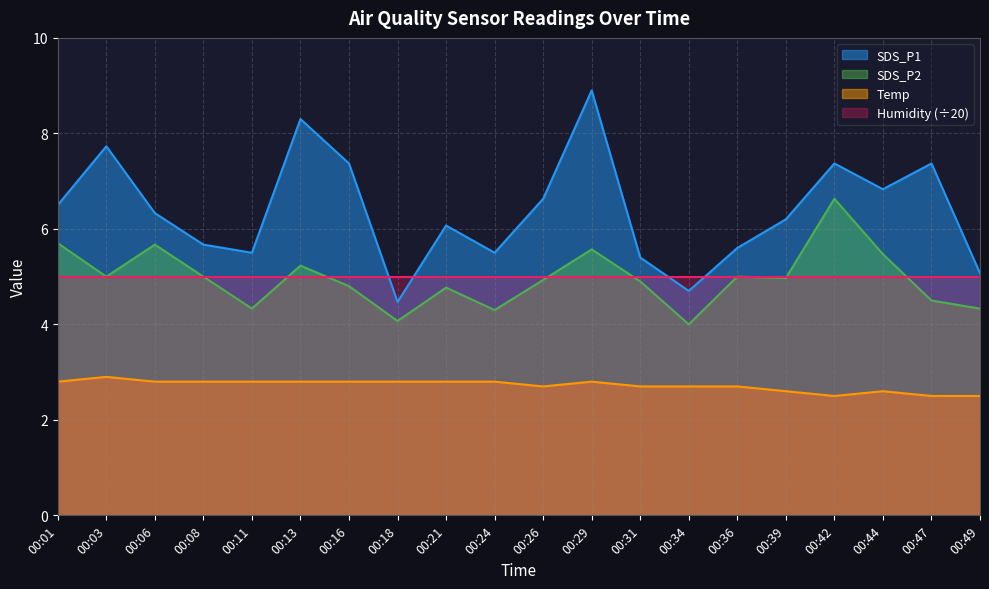

What is the spread (max minus min) of values at 00:36?

2.9